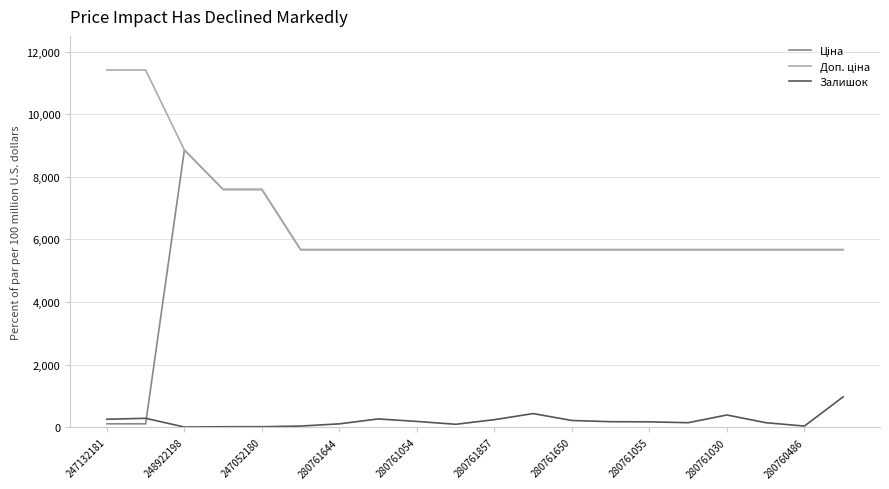

What is the maximum value shown in the chart?

11410.0